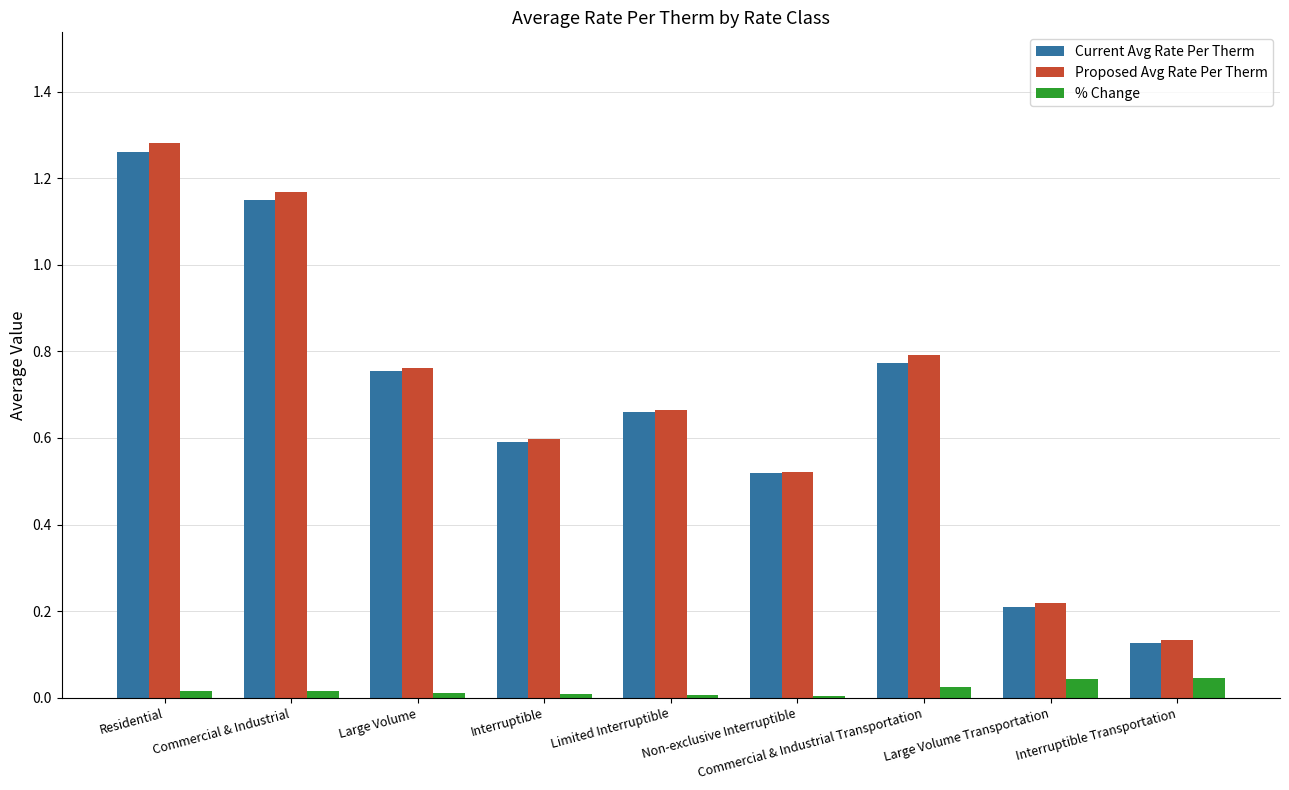

What position from the right is Residential?

9